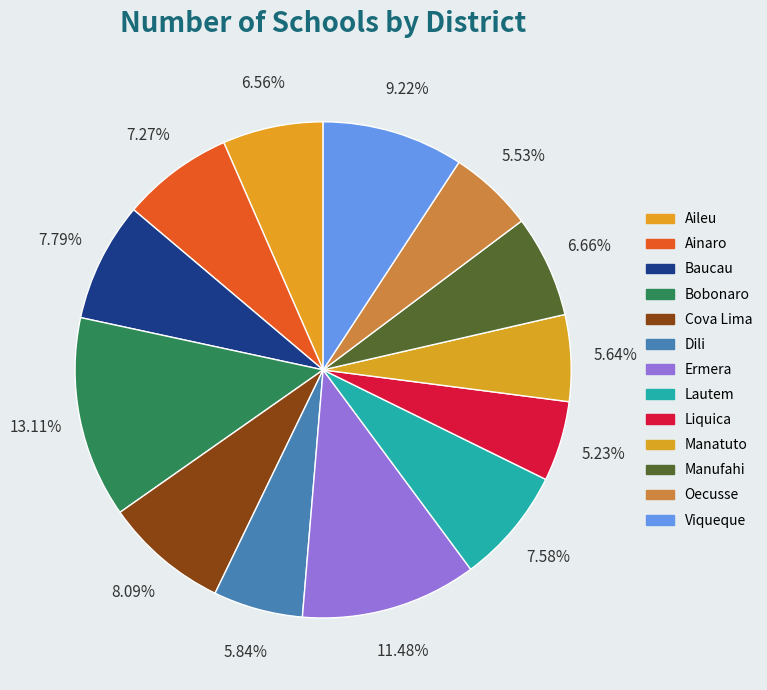

Which category has the smallest portion of the pie?

Liquica